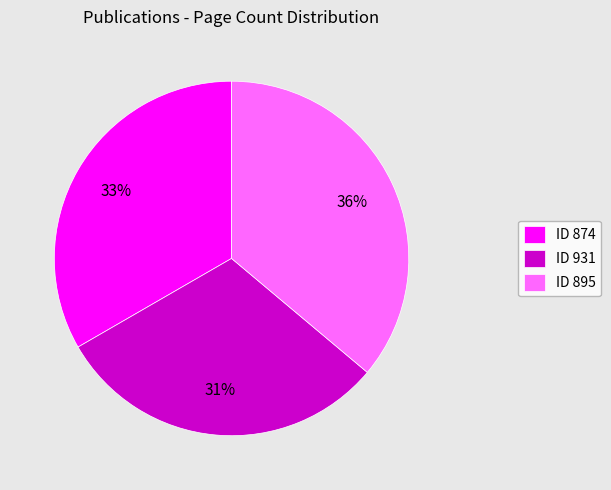

Is it true that ID 931 is 31% of the pie?

True